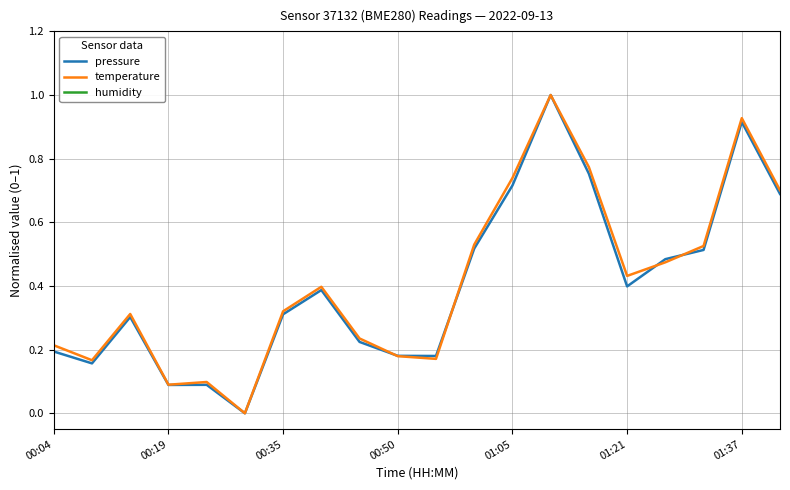

Is this an area chart (filled region under the line)?

No